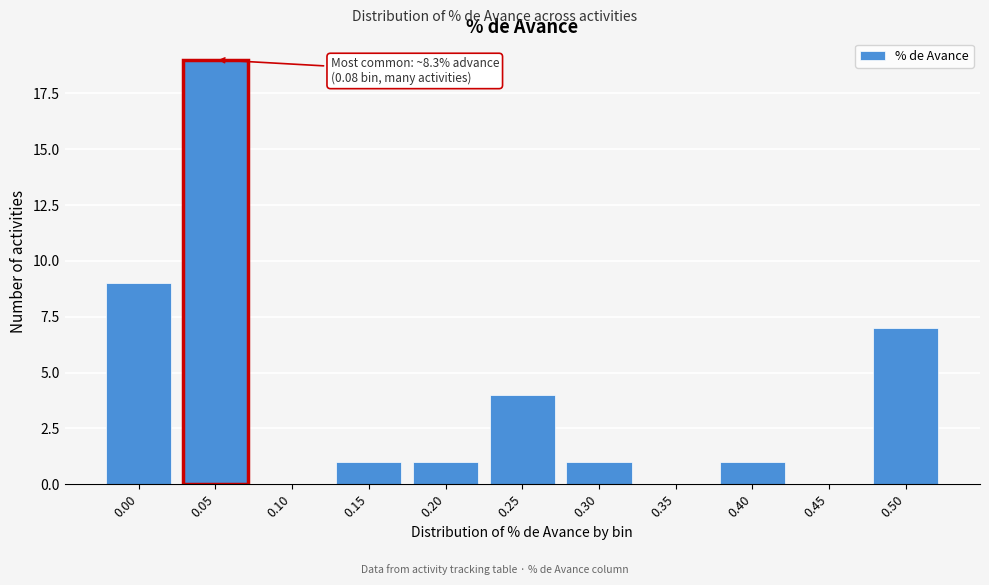

Reading left to right, list all the values displayed in this chart.

0.00=9	0.05=19	0.10=0	0.15=1	0.20=1	0.25=4	0.30=1	0.35=0	0.40=1	0.45=0	0.50=7